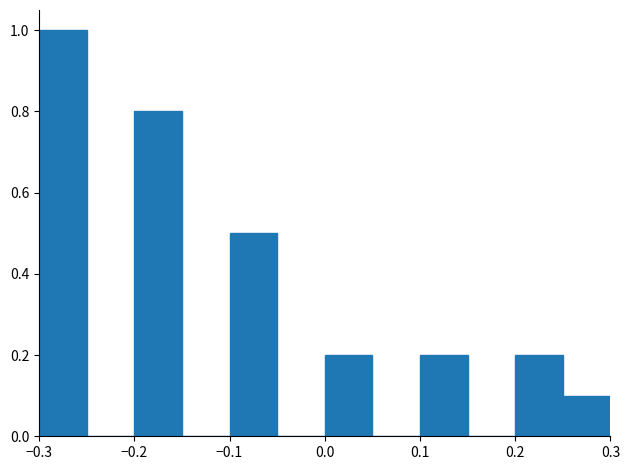

Reading left to right, transcribe this chart: for each bar, give the range it covers on the x-axis and its height. The values are not printed on the chart, so give them approximately, as read against the axis.

-0.30 to -0.25: 1.0
-0.25 to -0.20: 0
-0.20 to -0.15: 0.8
-0.15 to -0.10: 0
-0.10 to -0.05: 0.5
-0.05 to 0.00: 0
0.00 to 0.05: 0.2
0.05 to 0.10: 0
0.10 to 0.15: 0.2
0.15 to 0.20: 0
0.20 to 0.25: 0.2
0.25 to 0.30: 0.1